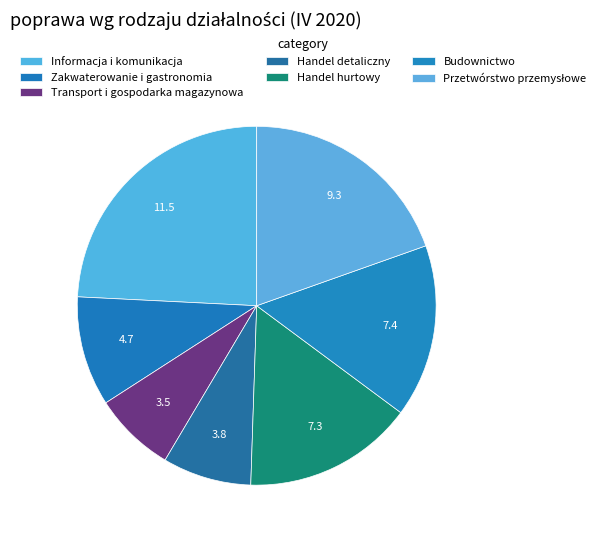

Is there a majority slice in this chart?

No